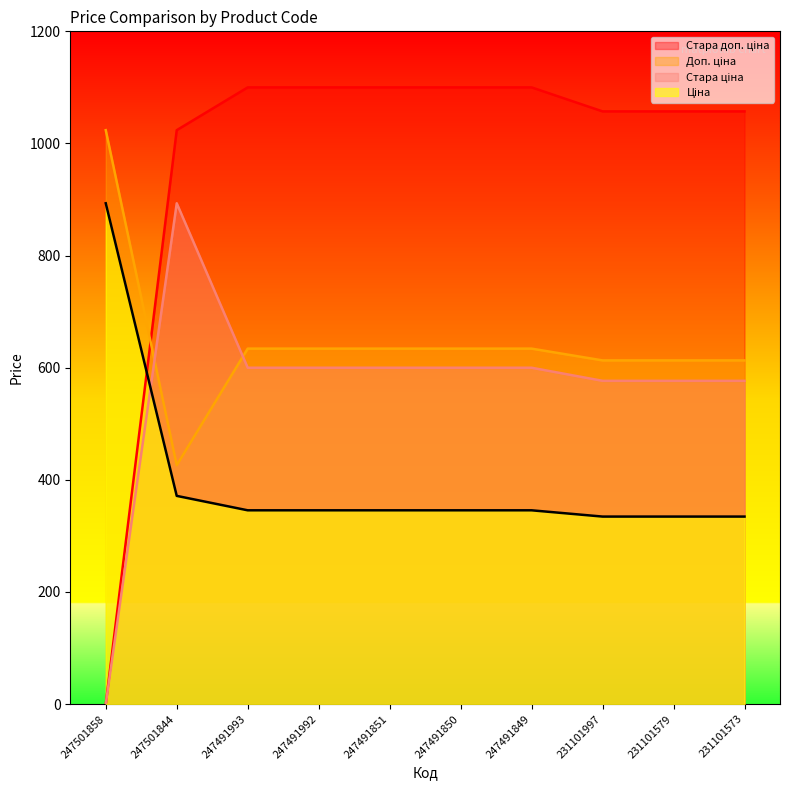

Which series has the largest range (max minus min)?

Стара доп. ціна